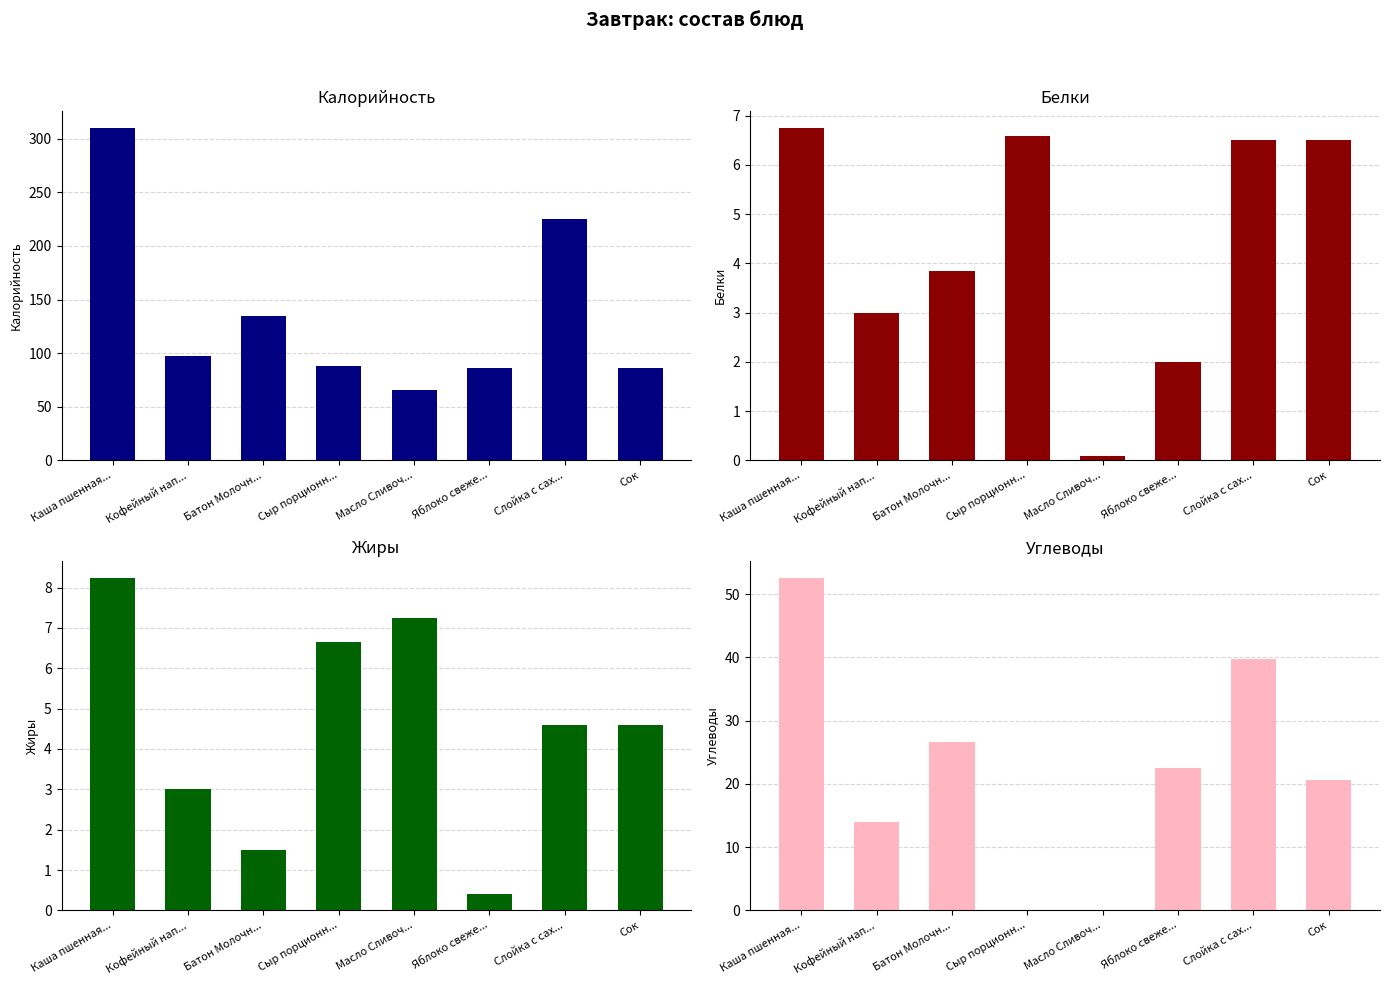

The value of Калорийность at Батон Молочн... is 134.8. True or false?

True